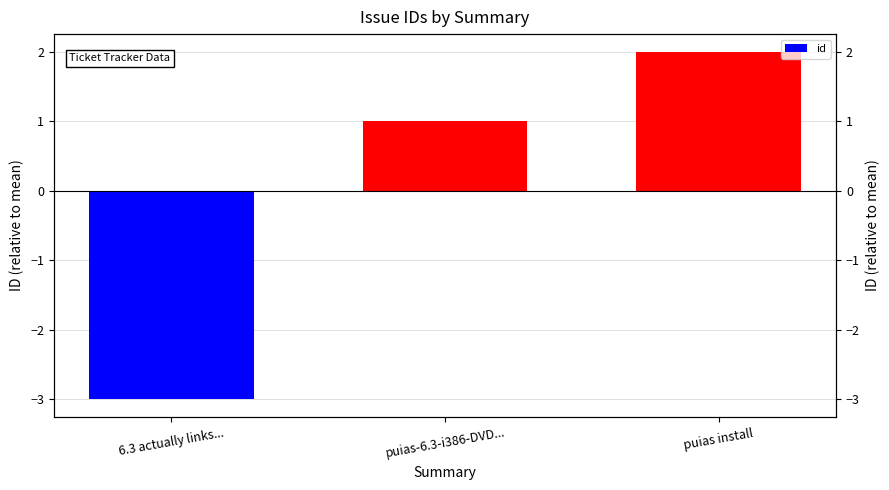

What is the label of the 3rd bar from the left?

puias install